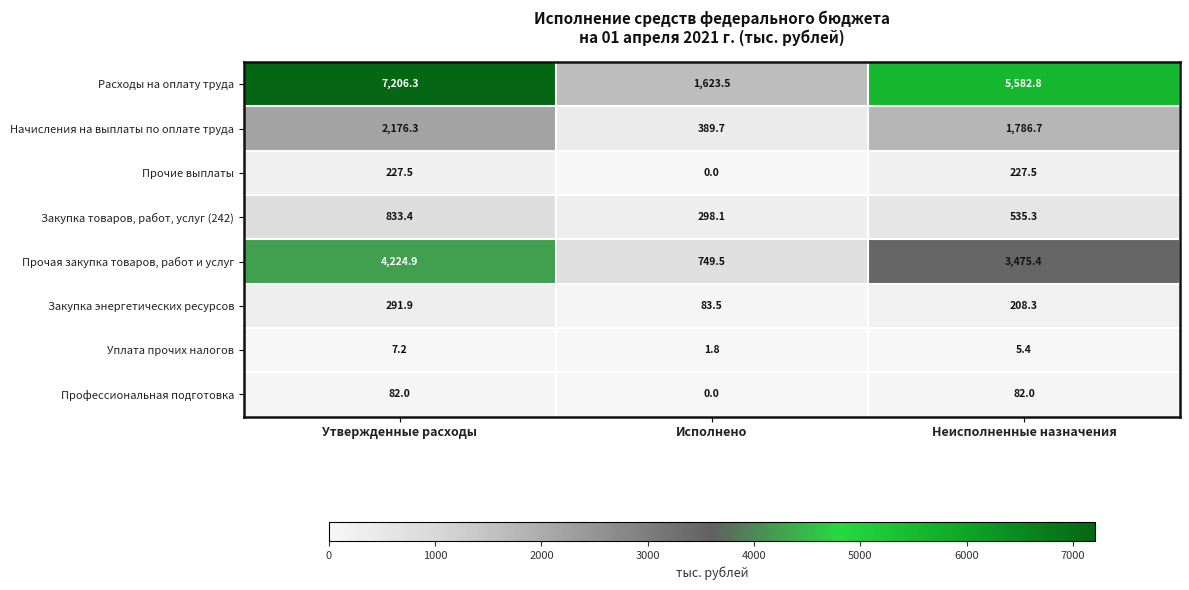

At which label is Закупка энергетических ресурсов closest to 187?

Неисполненные назначения